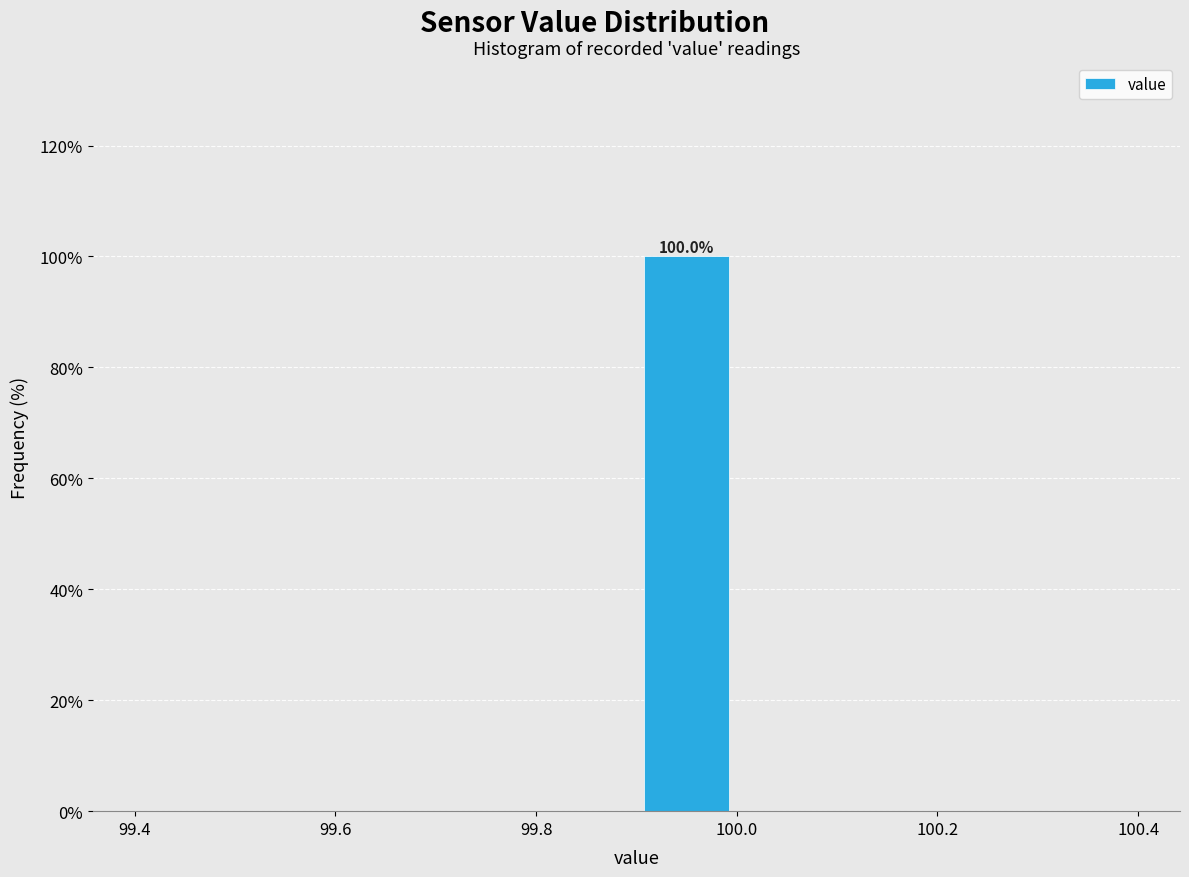

Over which range of the x-axis is the bar tallest?

99.9 to 100.0